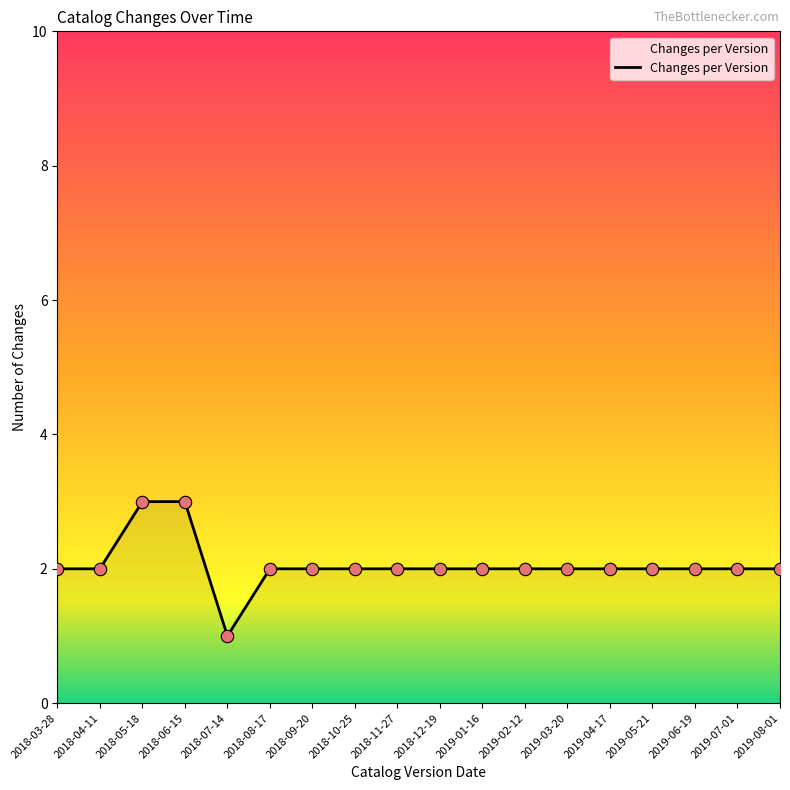

What is the ratio of the value at 2018-11-27 to the value at 2019-07-01?

1.0